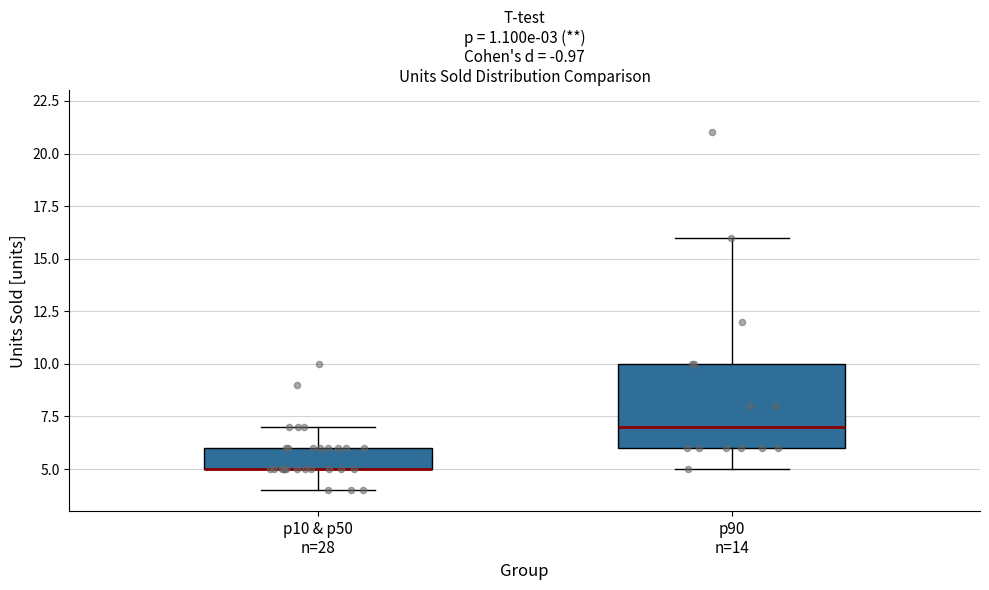

Comparing the boxes themselves (not the whiskers), which one is the tallest?

p90 n=14